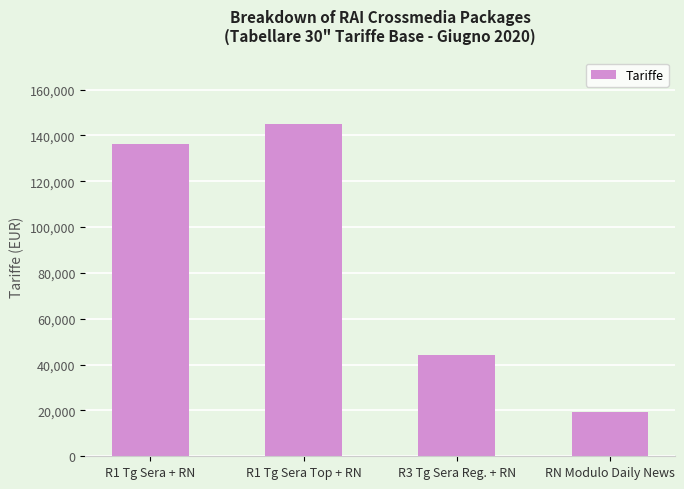

How many bars are there in total?

4